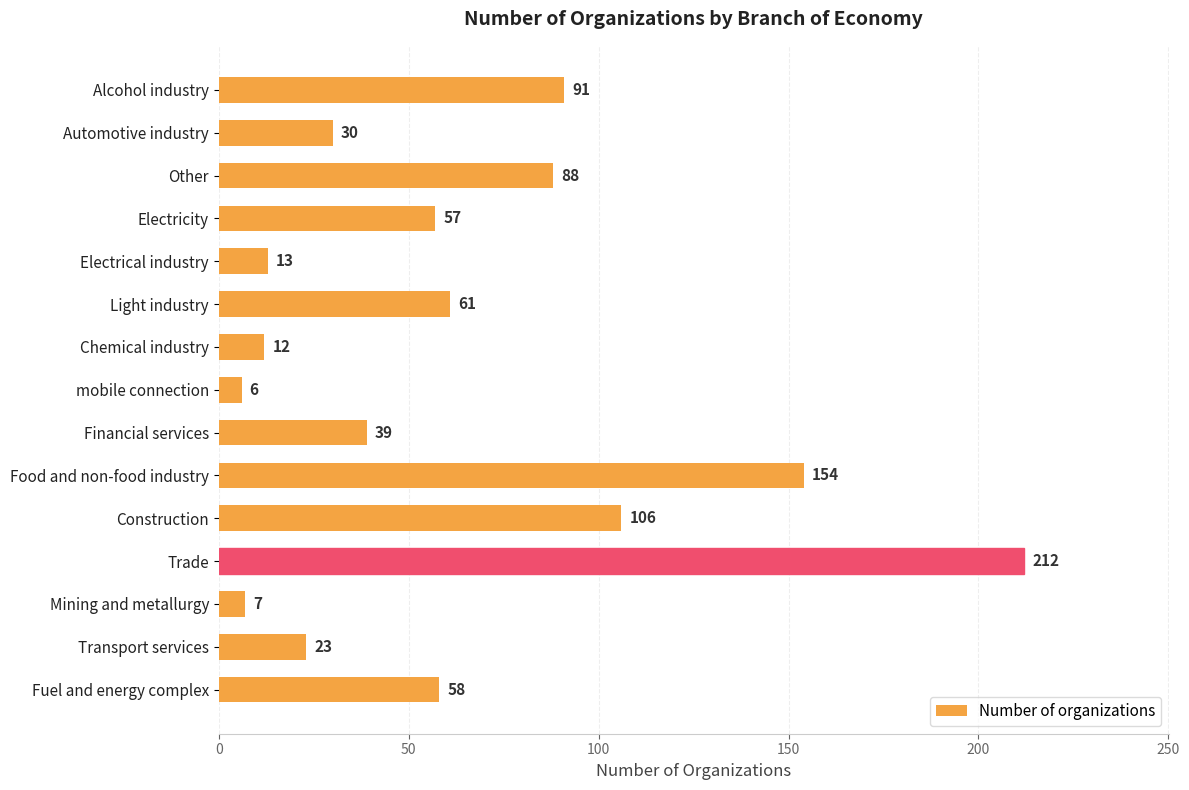

Between Electricity and Food and non-food industry, which is larger?

Food and non-food industry